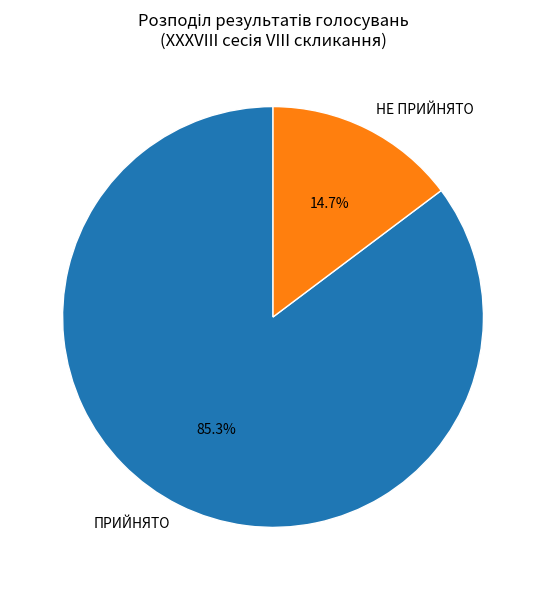

Rank the categories by value from highest to lowest.

ПРИЙНЯТО, НЕ ПРИЙНЯТО